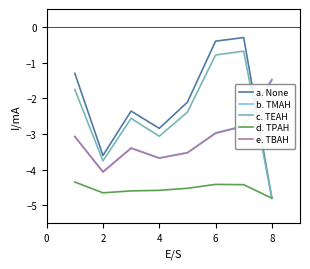

What is the maximum value shown in the chart?

-0.3